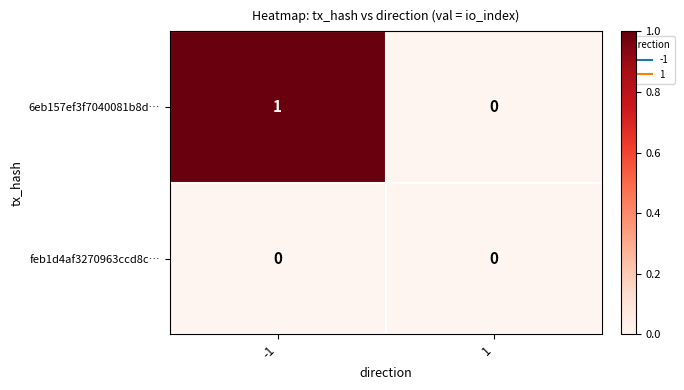

How many distinct data groups are displayed?

2